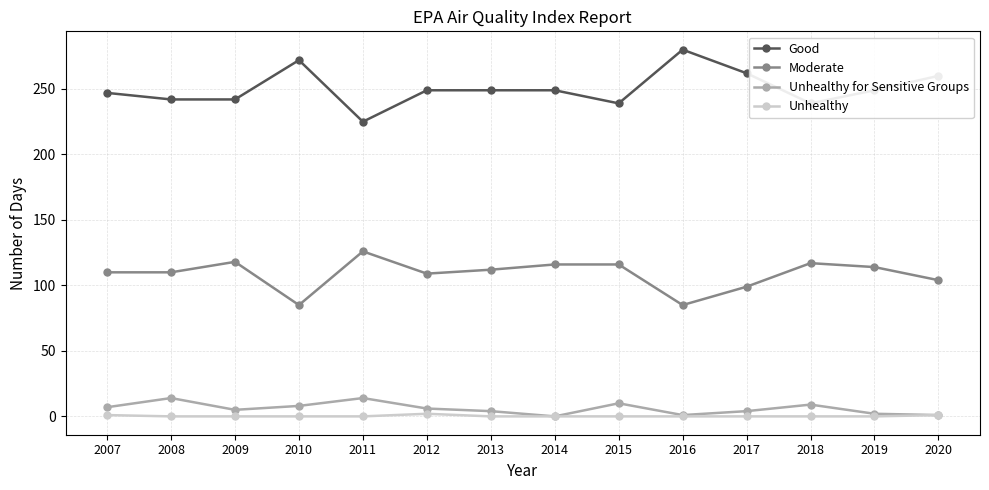

The Unhealthy series shows 0 at 2016. True or false?

True